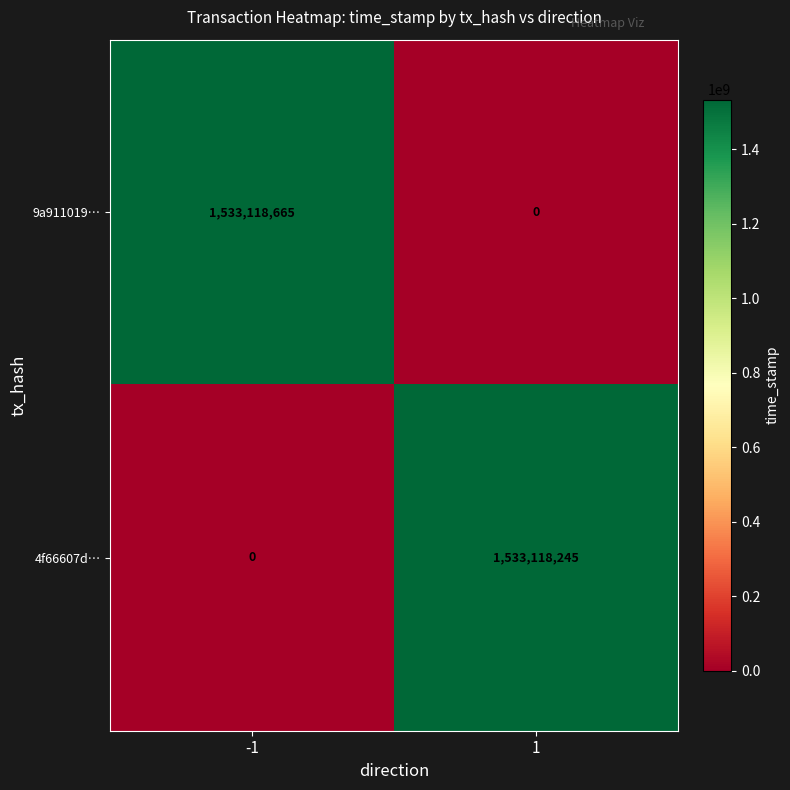

What is the maximum value shown in the chart?

1533118665